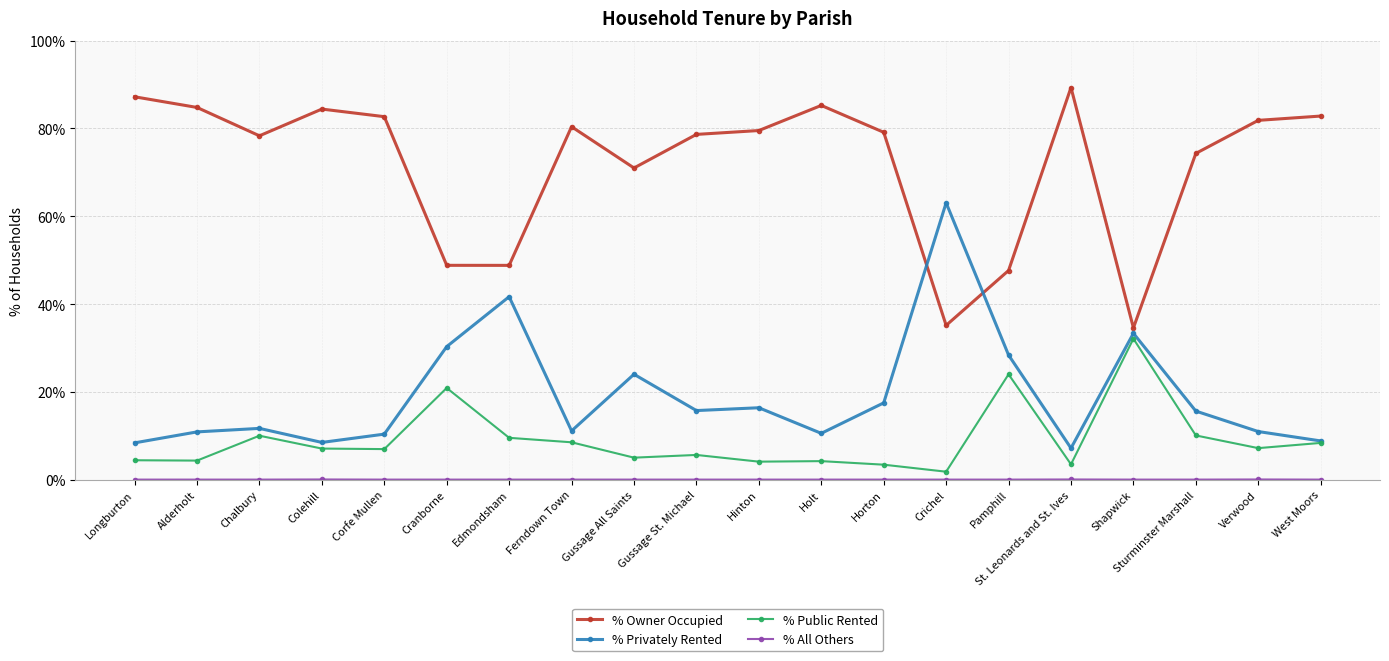

At which category does the chart reach its peak across all series?

St. Leonards and St. Ives